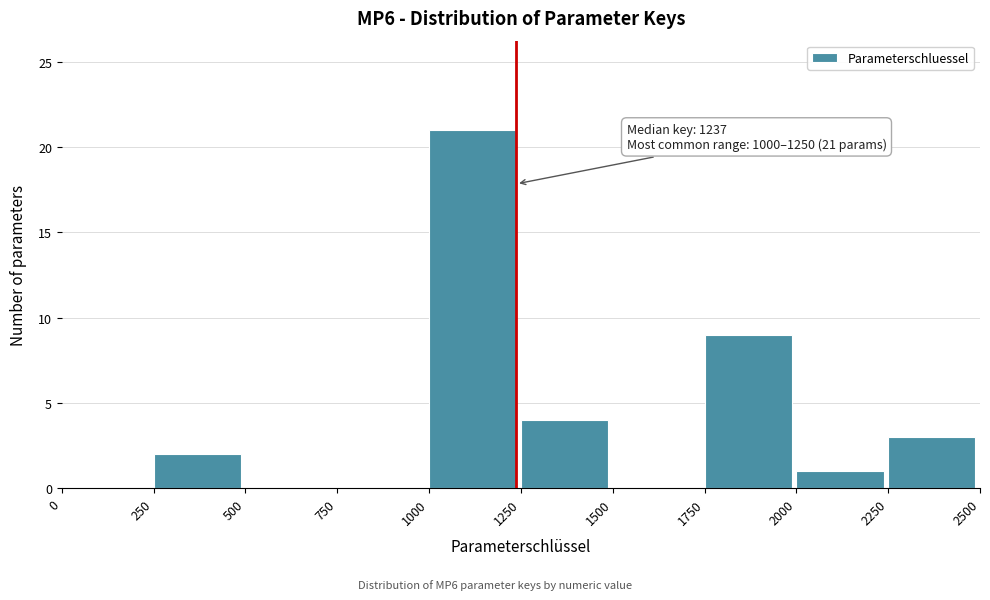

Over which range of the x-axis is the bar tallest?

1000 to 1250